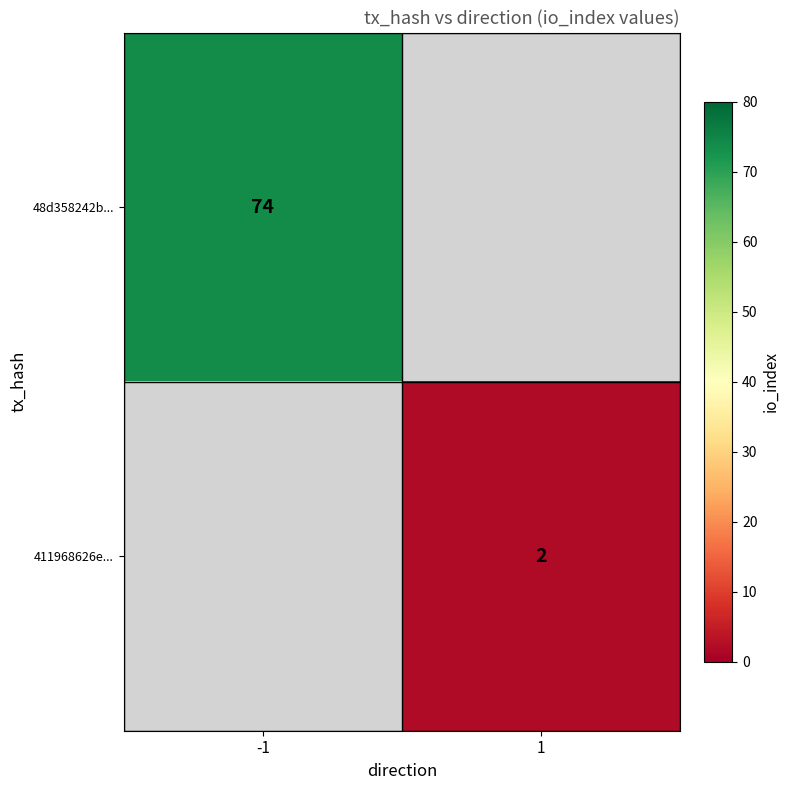

Is it true that 411968626e... equals 3 at 1?

False